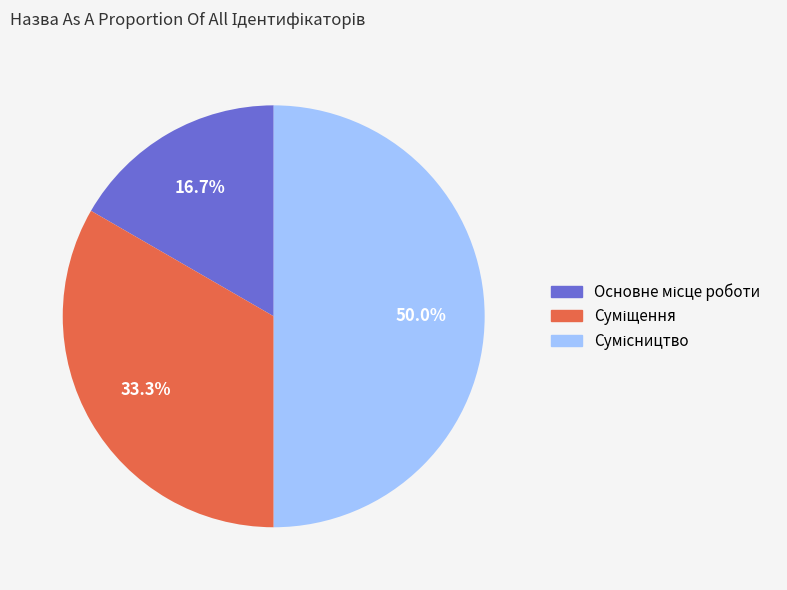

How many segments does this pie chart have?

3